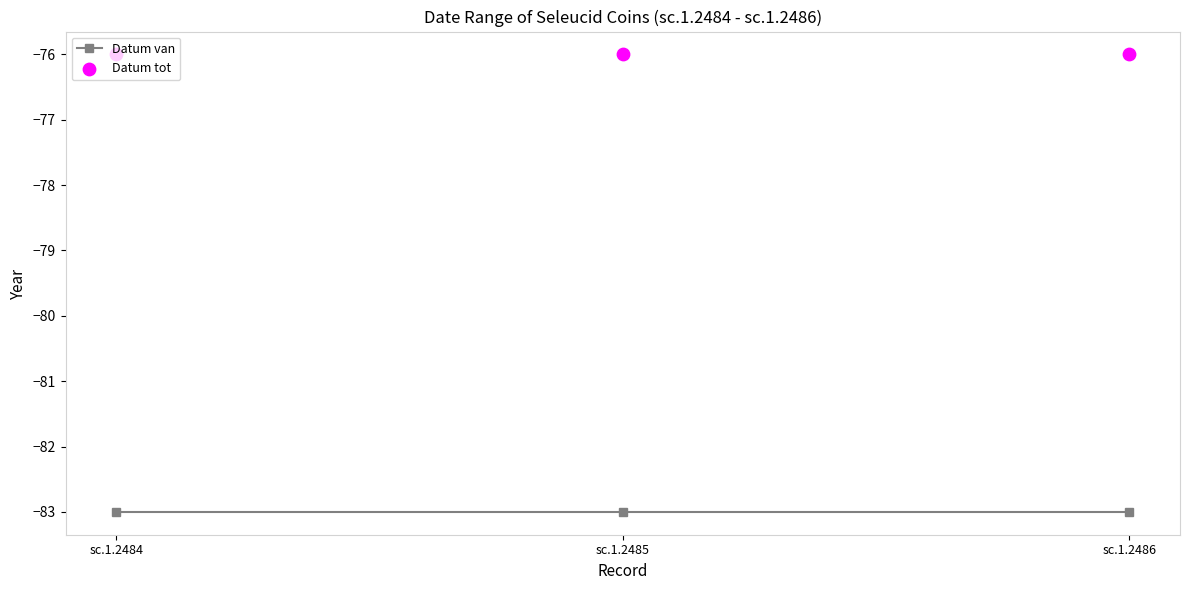

Is the value of Datum tot at sc.1.2484 greater than the value of Datum van at sc.1.2485?

Yes